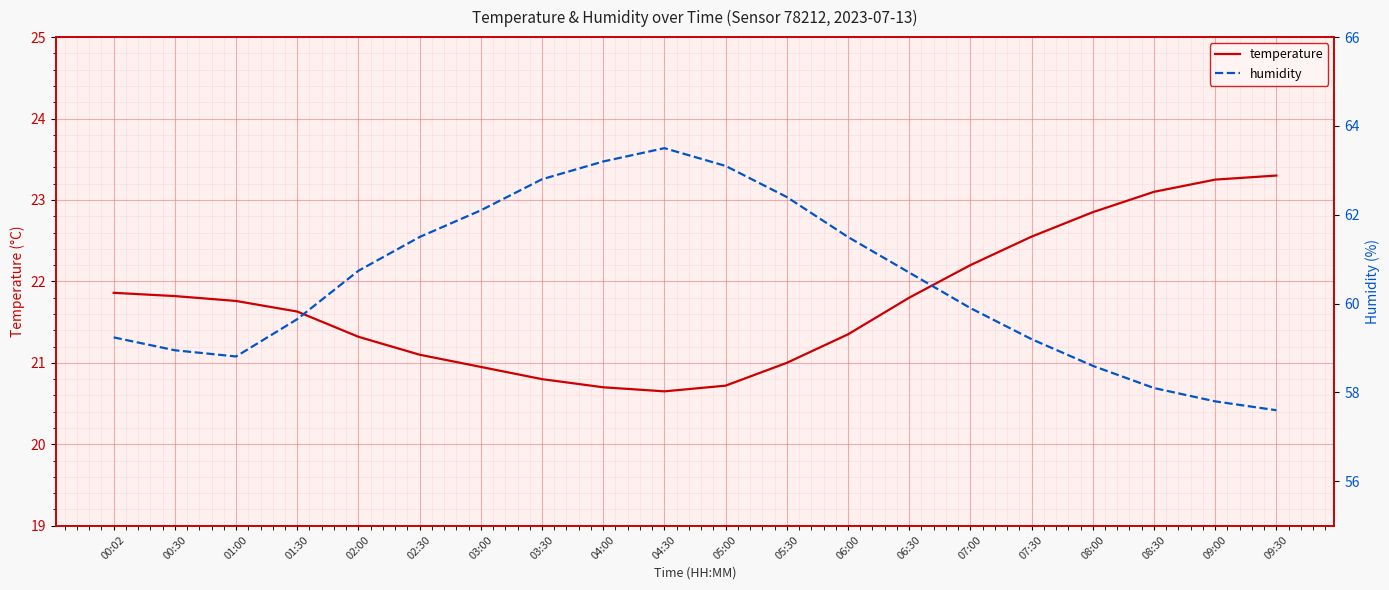

Is the value of humidity at 02:30 greater than the value of temperature at 05:00?

Yes